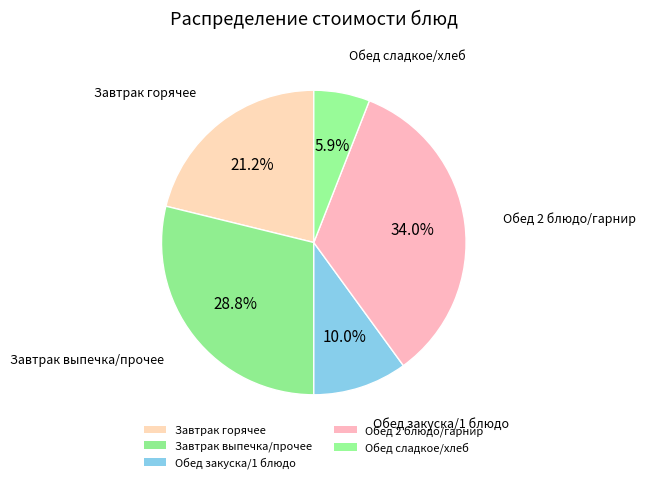

How many slices are in this pie chart?

5